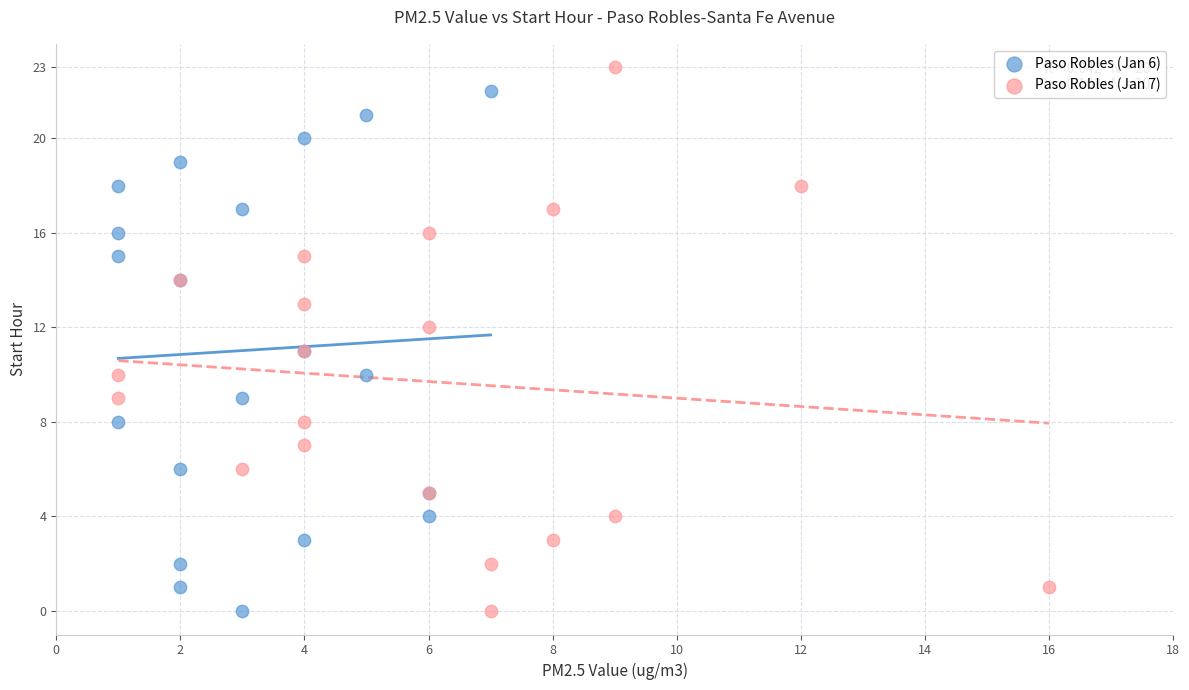

What are all the series names shown in the legend?

Paso Robles (Jan 6), Paso Robles (Jan 7)